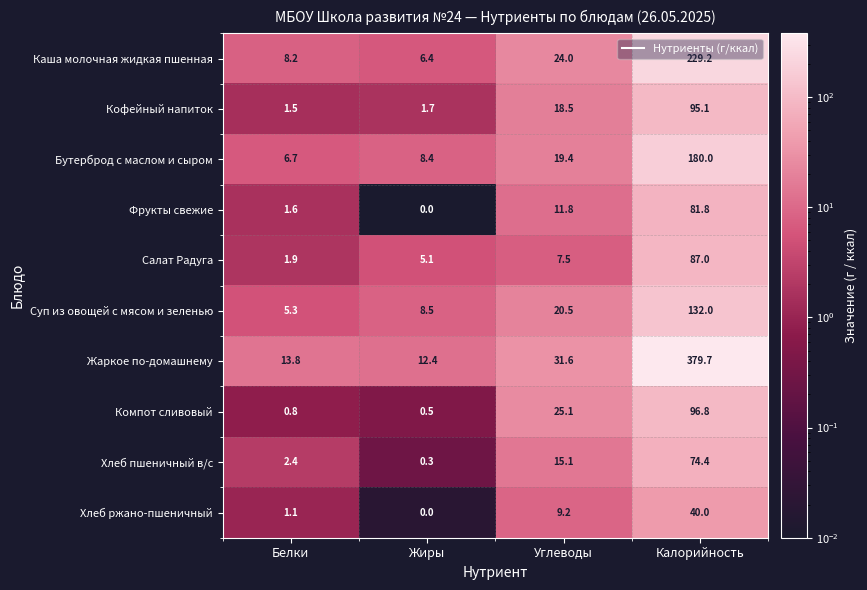

Rank the categories by Салат Радуга value from highest to lowest.

Калорийность, Углеводы, Жиры, Белки